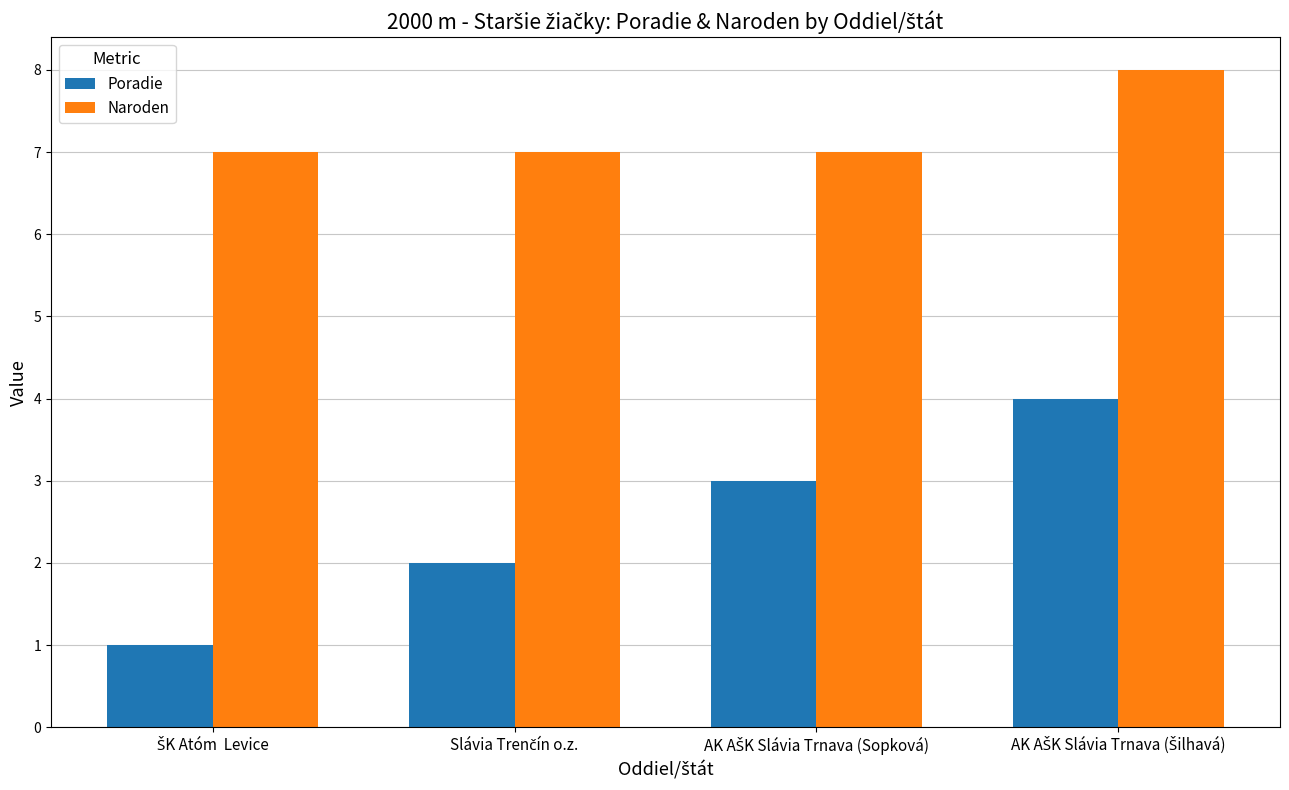

Rank the series by their maximum value, from lowest to highest.

Poradie, Naroden